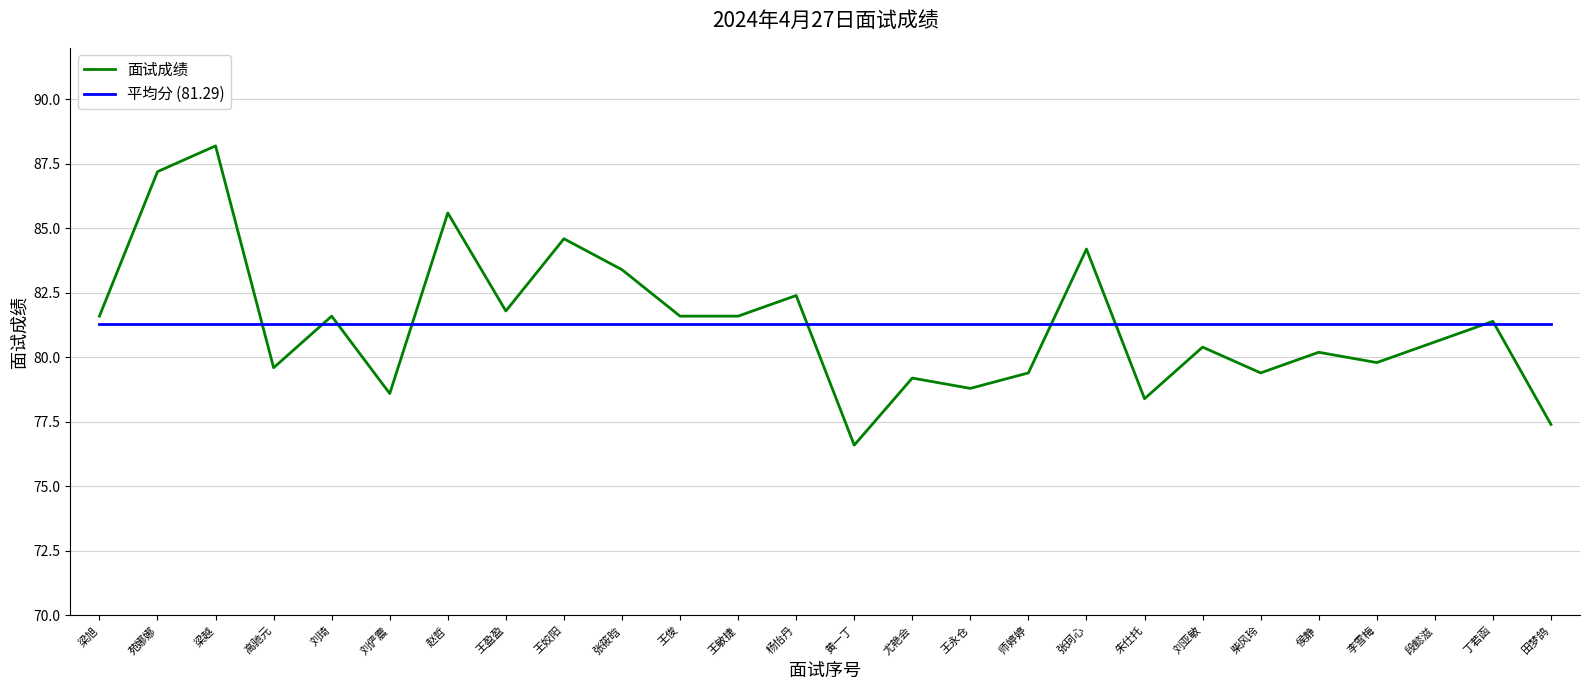

At which category is the sum across all series the highest?

梁越